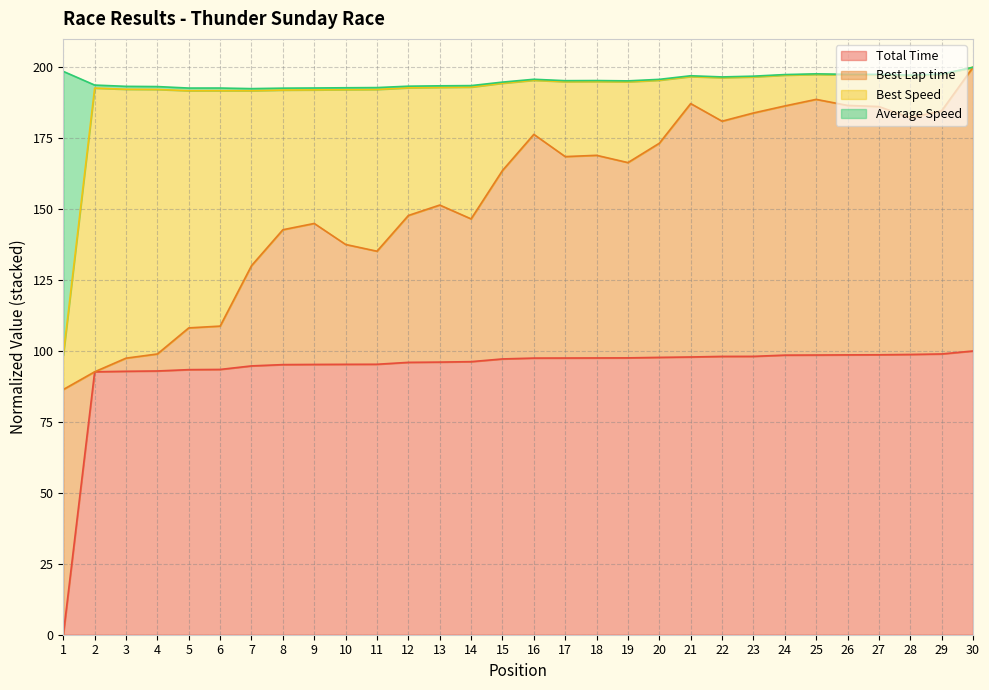

What is the difference between the Average Speed values at 5 and 30?

8.3